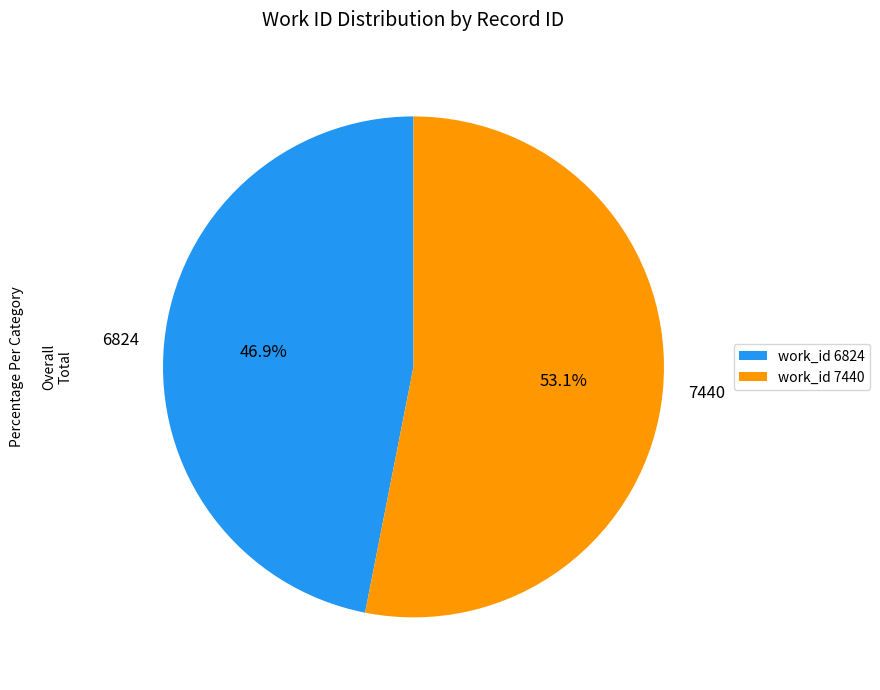

What portion of the pie excludes work_id 7440?

46.9%